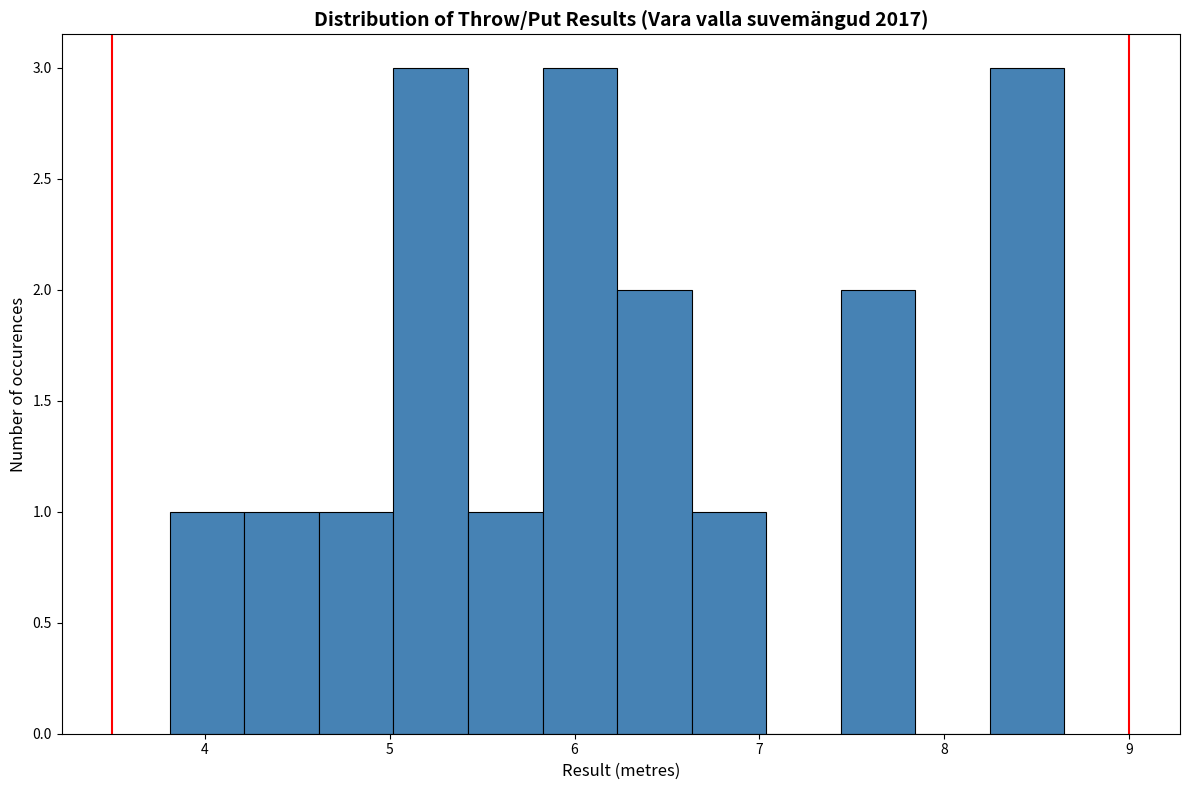

What is the height of the bar covering 4.6 to 5.0 on the x-axis? Neither the bar edges nor the heights are printed on the chart, so give them approximately, as read against the axes.

1